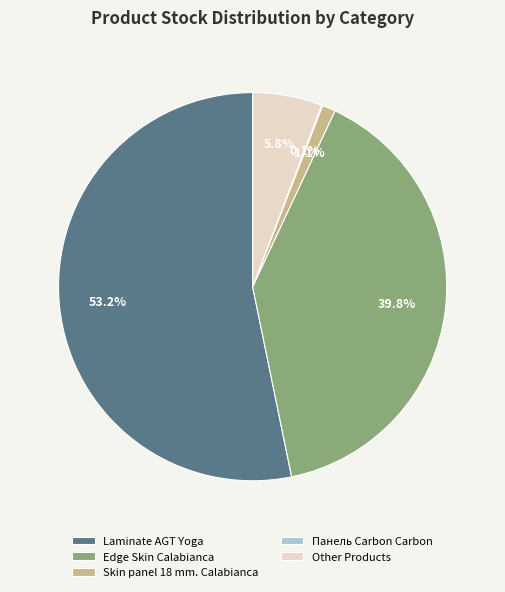

What is the ratio of the value at Edge Skin Calabianca to the value at Other Products?

6.9